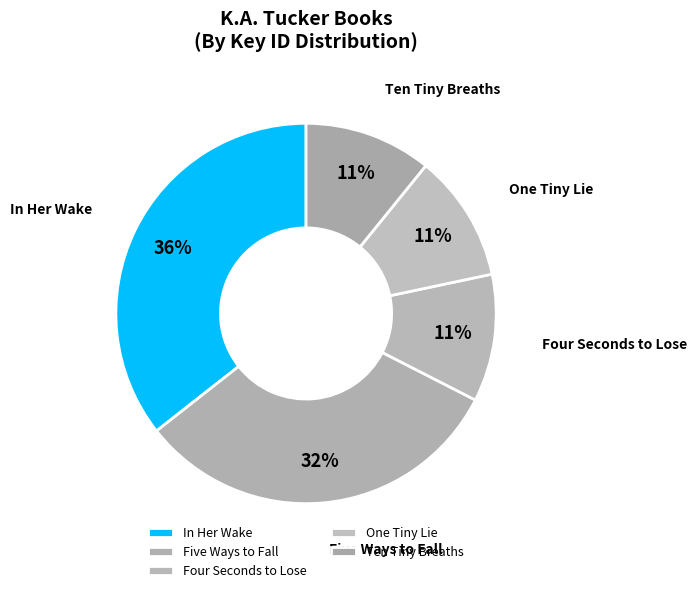

Which category has the biggest portion of the pie?

In Her Wake